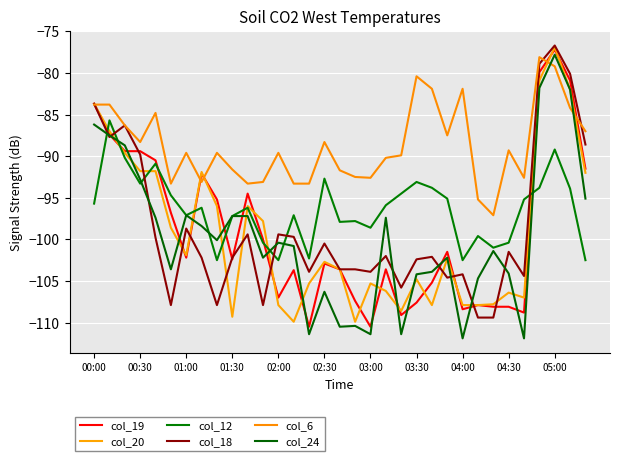

List the labels in order of col_12 value, largest first.

00:30, 30, 01:00, 02:00, 15, 21, 01:30, 22, 29, 31, 20, 02:30, 23, 28, 00:00, 19, 03:30, 05:00, 03:00, 13, 04:30, 17, 16, 18, 25, 11, 27, 26, 14, 04:00, 12, 24, 32